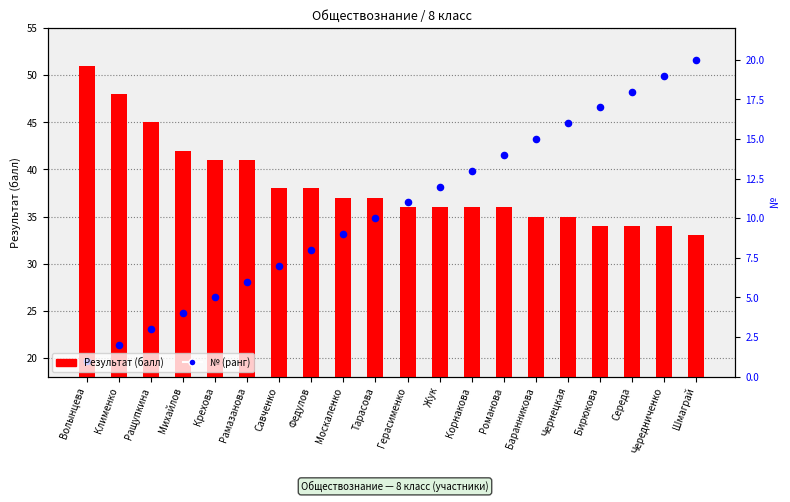

Which series has the largest total across all categories?

Результат (балл)